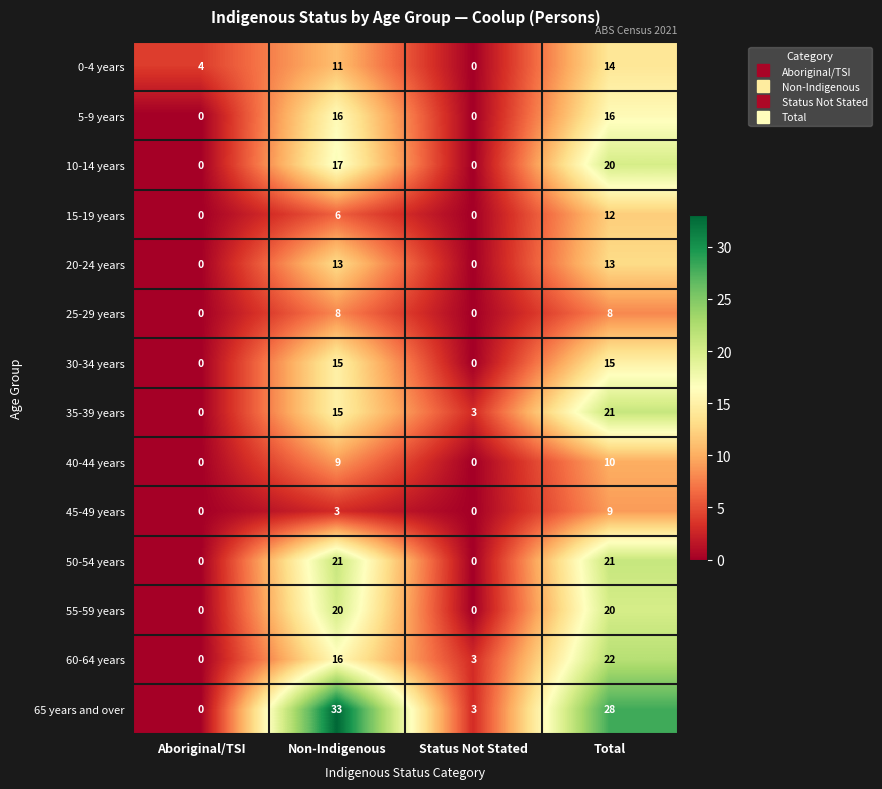

What is the sum of the 30-34 years values at Aboriginal/TSI and Total?

15